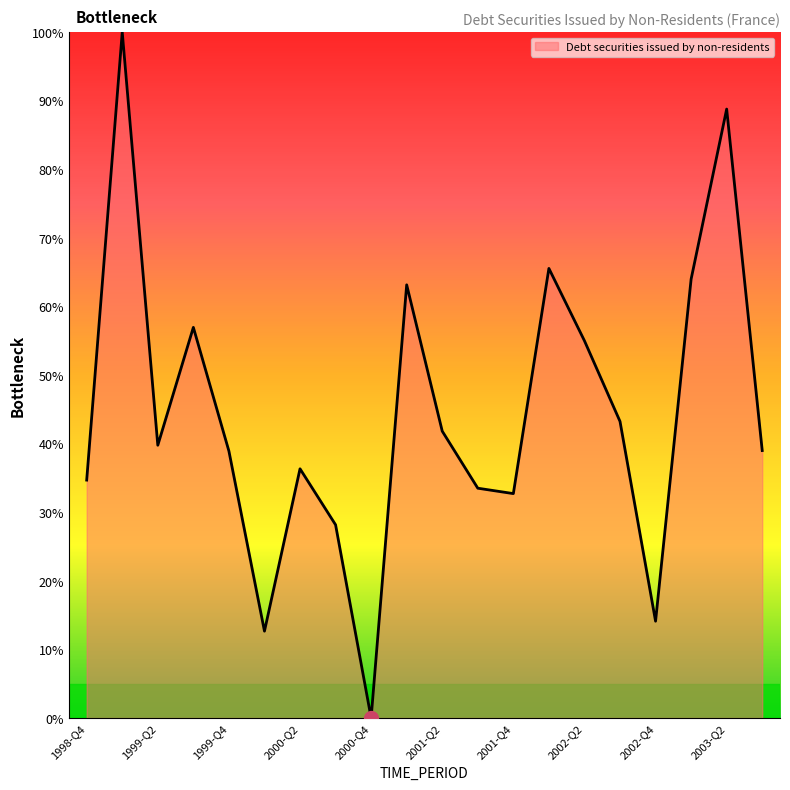

What is the greatest value displayed?

100.0